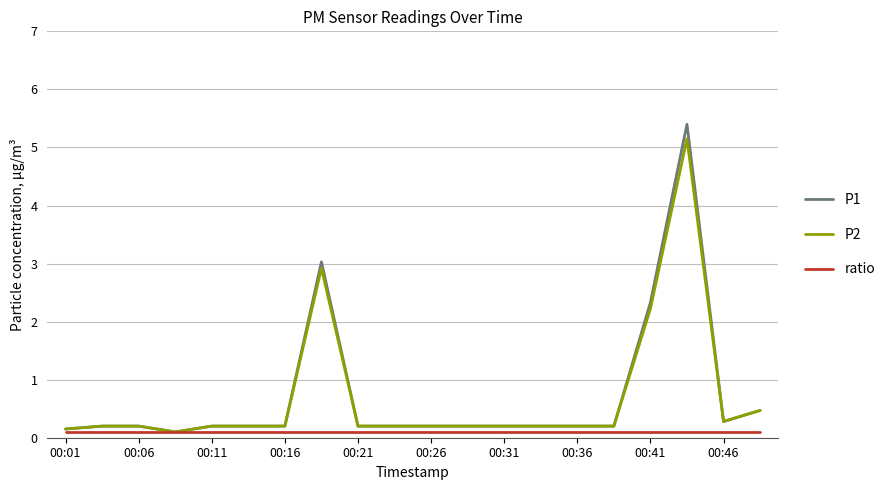

At how many categories does at least one series exceed 1?

3